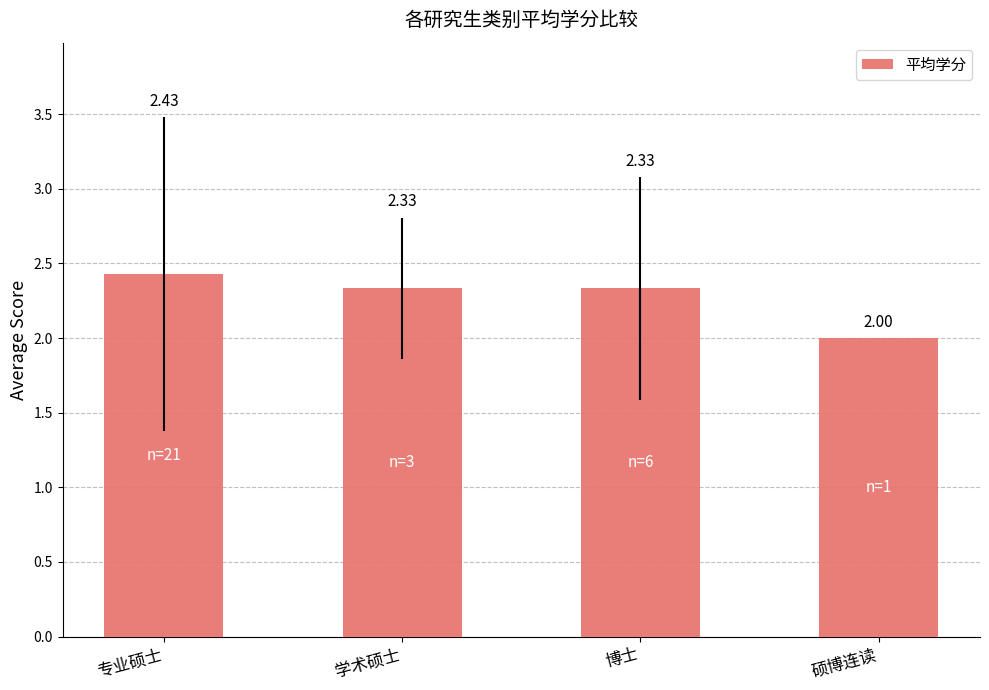

Approximately how many times larger is the value at 学术硕士 compared to 硕博连读?

1.2